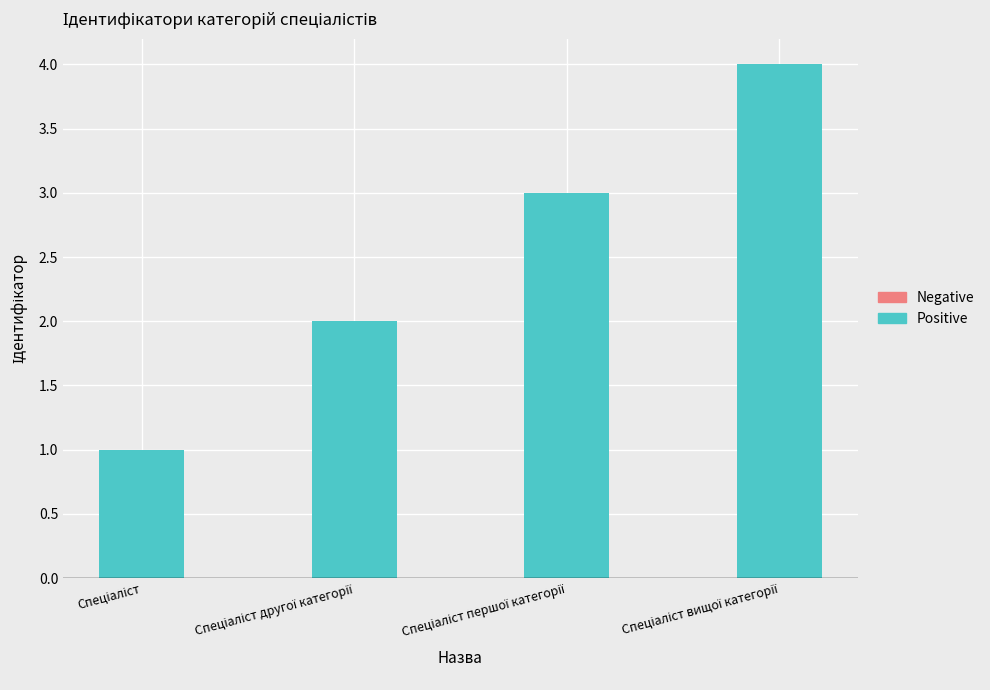

What is the difference between the maximum and minimum values?

3